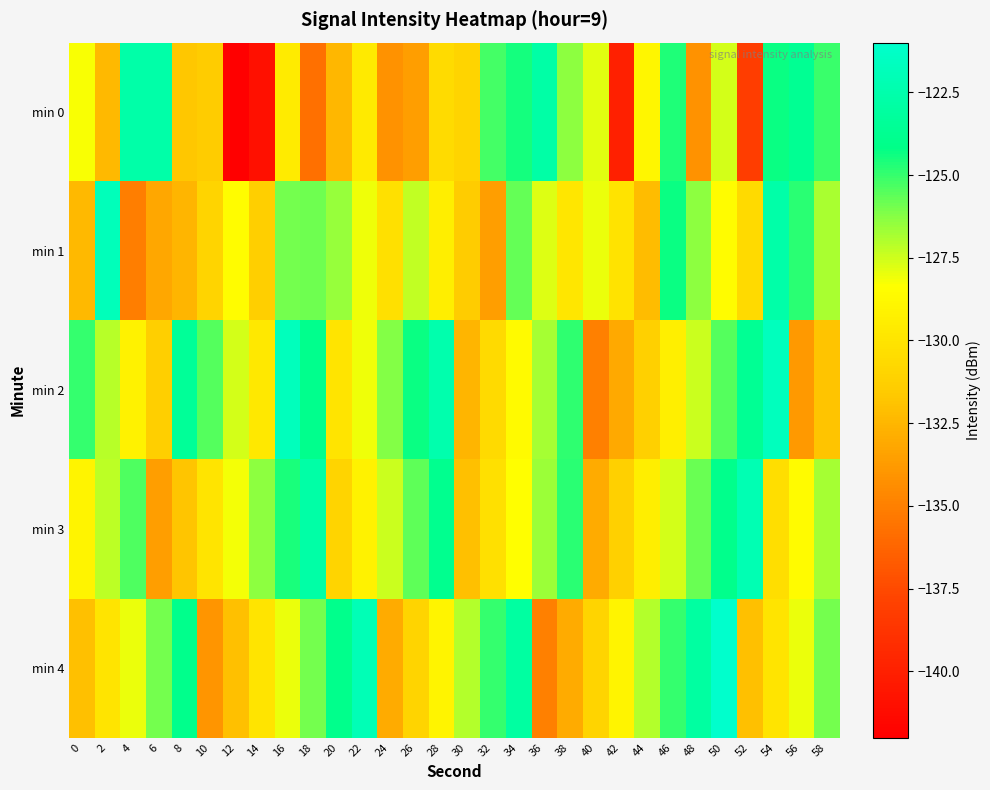

Reading left to right, transcribe all the data shown in this chart.

min 0: 0=-128.3	2=-132.4	4=-122.7	6=-122.7	8=-131.7	10=-131.5	12=-142.1	14=-140.9	16=-129.6	18=-135.7	20=-132.5	22=-129.7	24=-134.2	26=-133.6	28=-130.6	30=-131.0	32=-125.2	34=-124.4	36=-122.8	38=-126.3	40=-127.9	42=-140.0	44=-128.9	46=-124.6	48=-134.1	50=-127.6	52=-138.2	54=-124.3	56=-123.6	58=-125.1
min 1: 0=-132.3	2=-121.8	4=-135.1	6=-133.2	8=-132.5	10=-130.9	12=-128.5	14=-131.3	16=-126.0	18=-125.8	20=-126.5	22=-128.1	24=-130.2	26=-127.3	28=-129.4	30=-131.5	32=-133.6	34=-125.7	36=-127.8	38=-129.9	40=-128.0	42=-130.1	44=-132.2	46=-124.3	48=-126.4	50=-128.5	52=-130.6	54=-122.7	56=-124.8	58=-126.9
min 2: 0=-125.0	2=-127.1	4=-129.2	6=-131.3	8=-123.4	10=-125.5	12=-127.6	14=-129.7	16=-121.8	18=-123.9	20=-130.0	22=-128.1	24=-126.2	26=-124.3	28=-122.4	30=-132.5	32=-130.6	34=-128.7	36=-126.8	38=-124.9	40=-135.0	42=-133.1	44=-131.2	46=-129.3	48=-127.4	50=-125.5	52=-123.6	54=-121.7	56=-133.8	58=-131.9
min 3: 0=-129.0	2=-127.2	4=-125.4	6=-133.6	8=-131.8	10=-130.0	12=-128.2	14=-126.4	16=-124.6	18=-122.8	20=-131.0	22=-129.2	24=-127.4	26=-125.6	28=-123.8	30=-132.0	32=-130.2	34=-128.4	36=-126.6	38=-124.8	40=-133.0	42=-131.2	44=-129.4	46=-127.6	48=-125.8	50=-124.0	52=-122.2	54=-130.4	56=-128.6	58=-126.8
min 4: 0=-132.0	2=-130.0	4=-128.0	6=-126.0	8=-124.0	10=-134.0	12=-132.0	14=-130.0	16=-128.0	18=-126.0	20=-124.0	22=-122.0	24=-133.0	26=-131.0	28=-129.0	30=-127.0	32=-125.0	34=-123.0	36=-135.0	38=-133.0	40=-131.0	42=-129.0	44=-127.0	46=-125.0	48=-123.0	50=-121.0	52=-132.0	54=-130.0	56=-128.0	58=-126.0